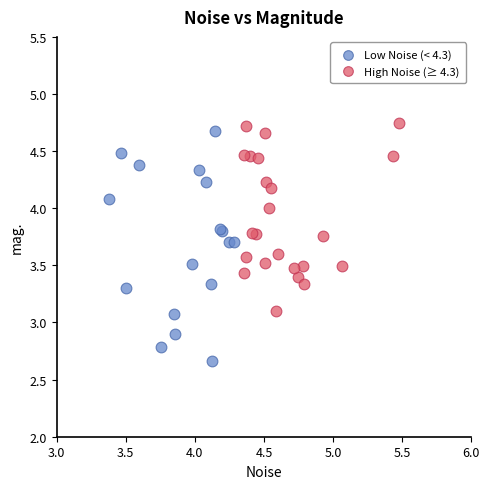

Which series has the widest spread of Y values?

Low Noise (< 4.3)